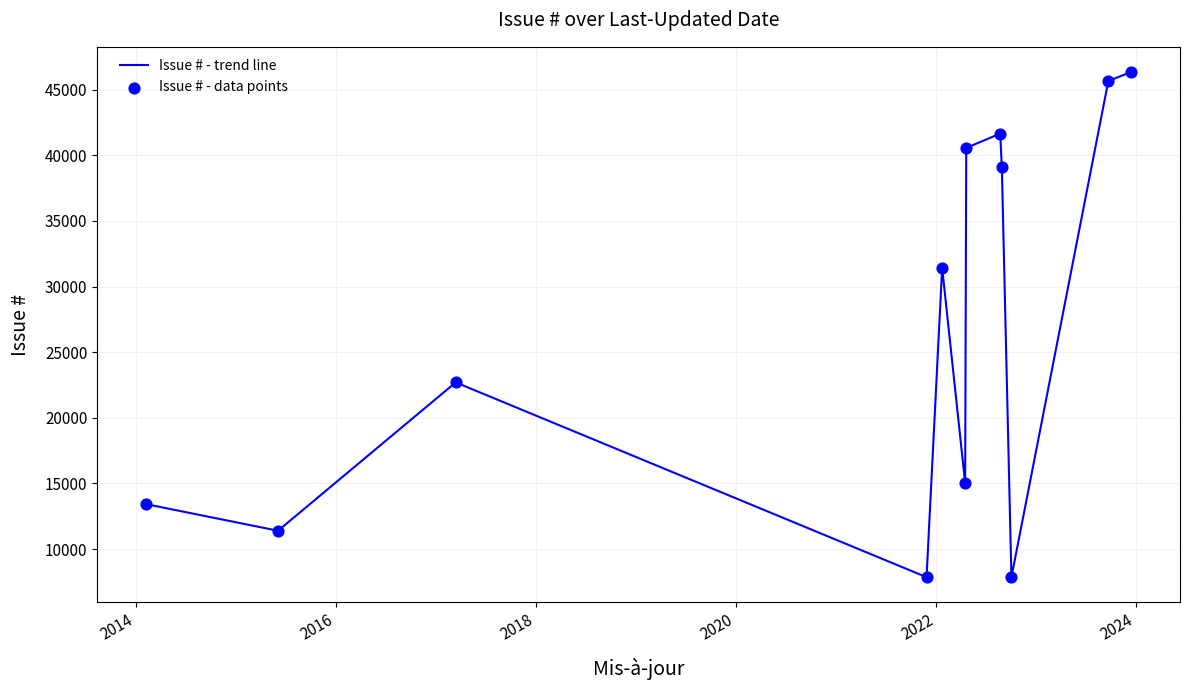

What is the difference between the maximum and minimum values?

38482